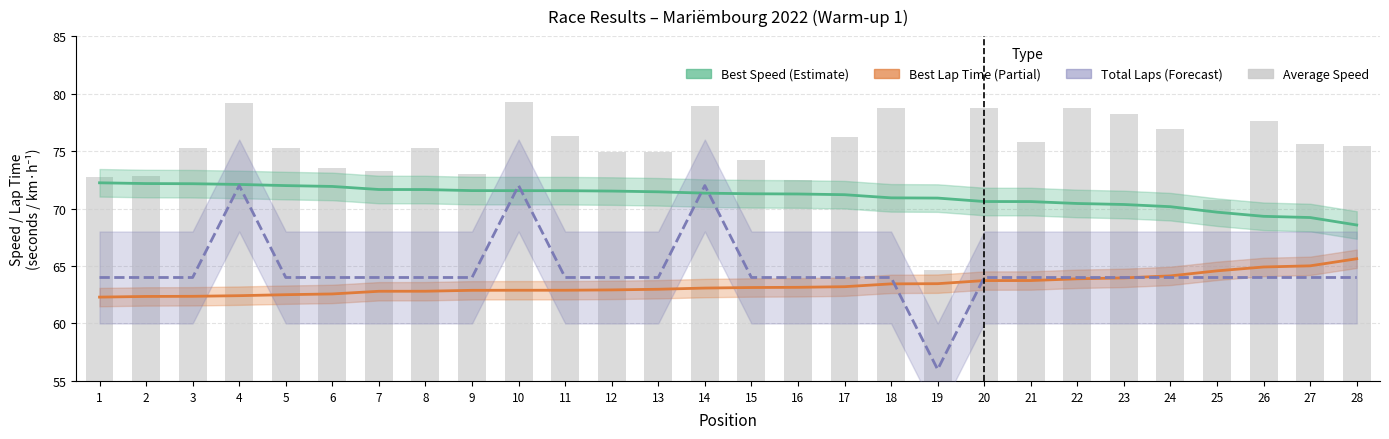

The value of Best Speed (Estimate) at 11 is 118.0. True or false?

False